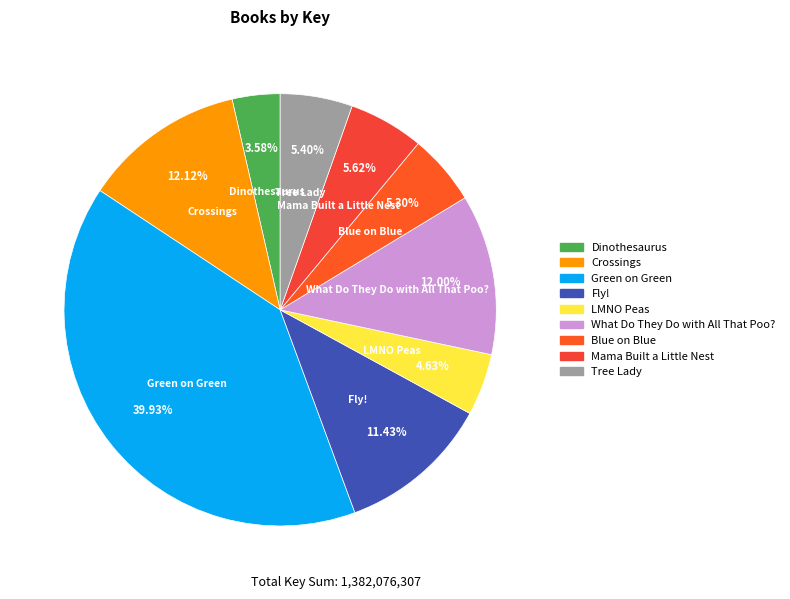

Is Crossings the majority of the pie?

No